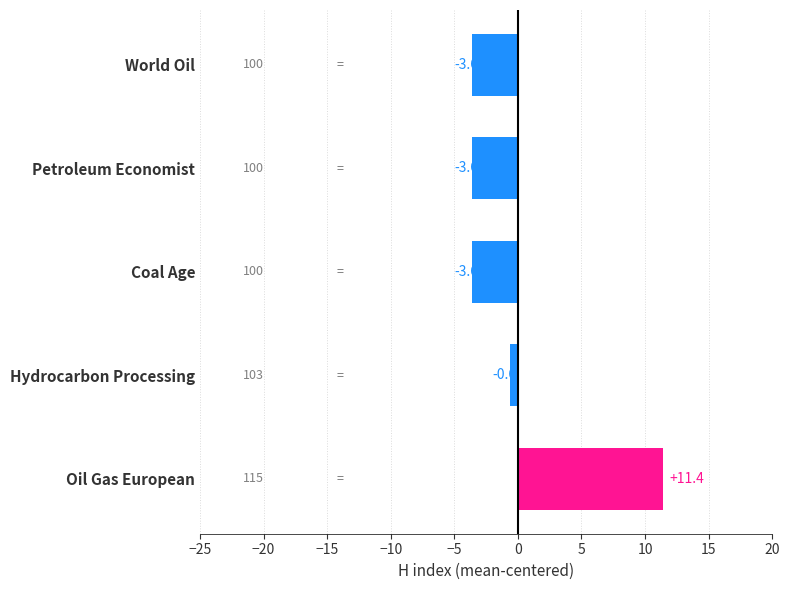

What is the smallest value displayed?

-3.6